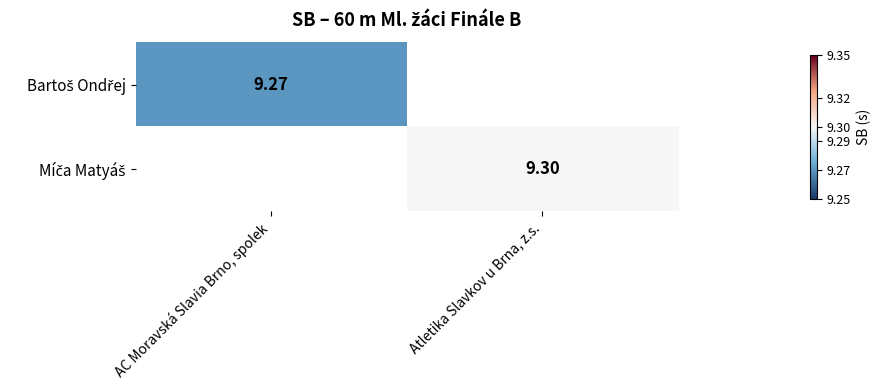

Which category has the lowest value in the Míča Matyáš series?

AC Moravská Slavia Brno, spolek